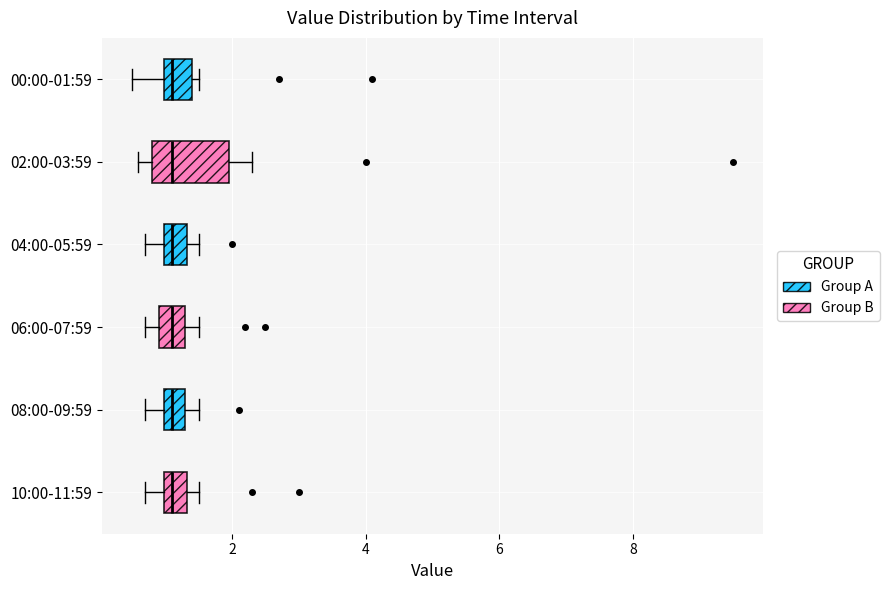

Reading bottom to top, transcribe this box plot: for each box, give where its median line is, the range the box spans, and where its two whiskers end, as read against the x-axis. The values are not printed on the chart, so give them approximately, as read against the axis.

10:00-11:59: median 1.2, box 1.0 to 1.4, whiskers 0.8 to 1.6
08:00-09:59: median 1.2, box 1.0 to 1.4, whiskers 0.8 to 1.6
06:00-07:59: median 1.2, box 1.0 to 1.4, whiskers 0.8 to 1.6
04:00-05:59: median 1.2, box 1.0 to 1.4, whiskers 0.8 to 1.6
02:00-03:59: median 1.2, box 0.8 to 2.0, whiskers 0.6 to 2.4
00:00-01:59: median 1.2, box 1.0 to 1.4, whiskers 0.6 to 1.6